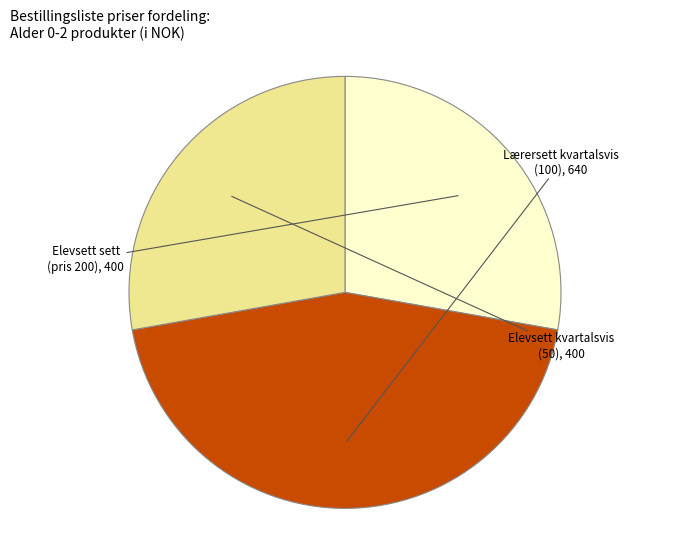

How many slices are in this pie chart?

3